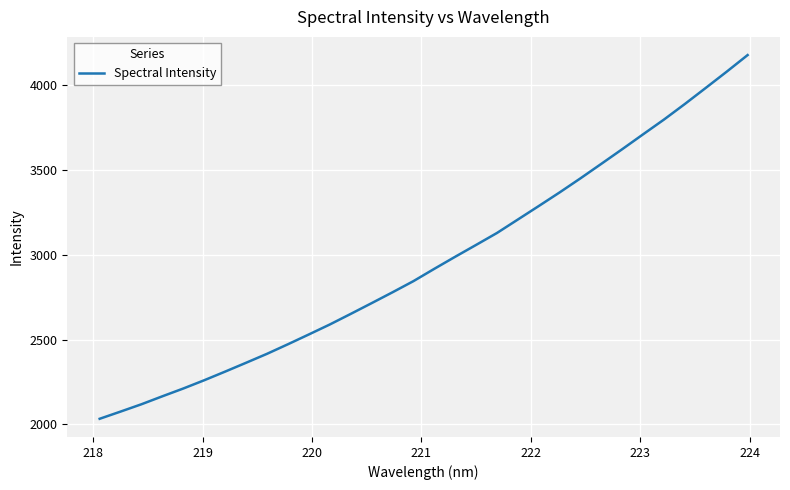

Is this an area chart (filled region under the line)?

No